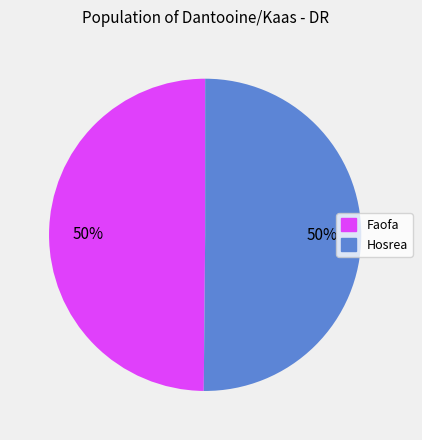

To the nearest percent, what is the average slice percentage?

50%